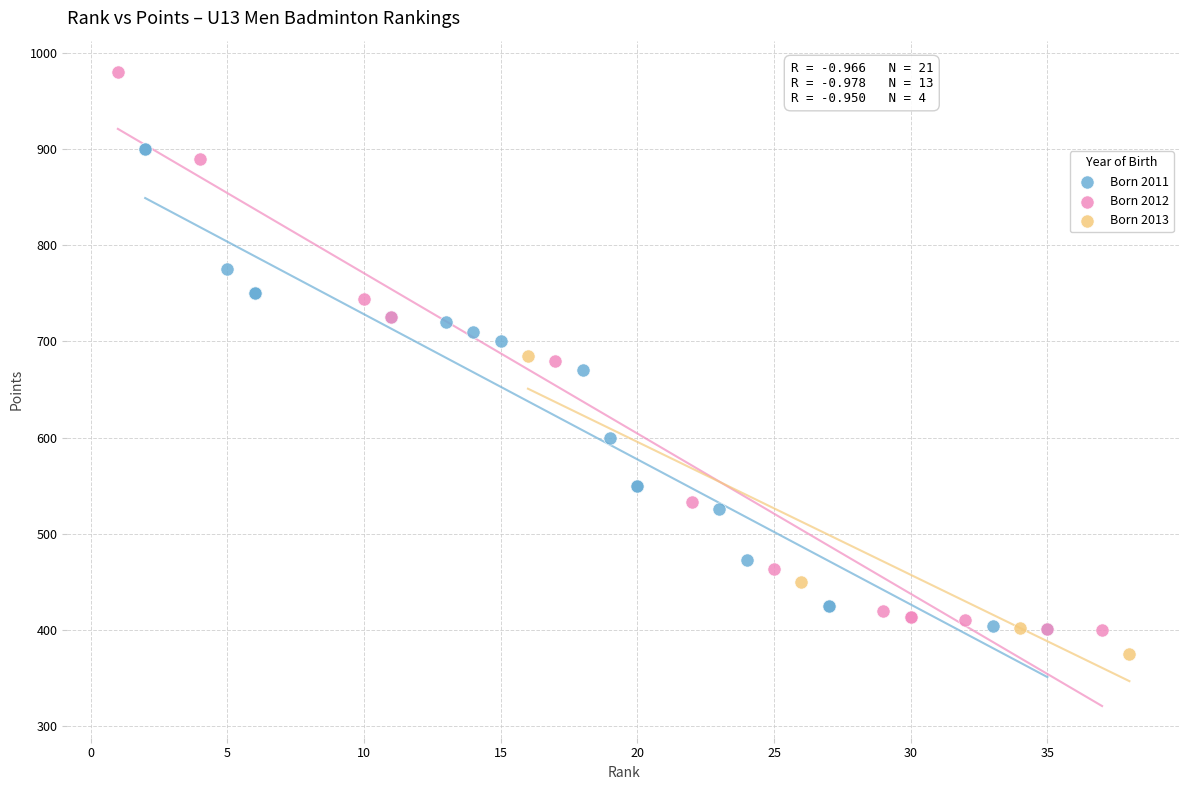

Which series has the largest Y range (max minus min)?

Born 2012